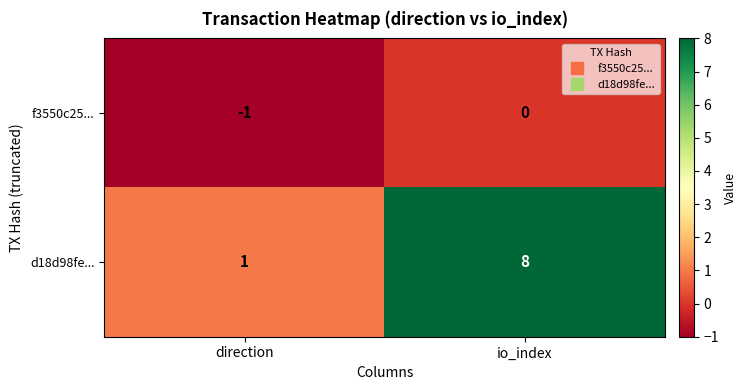

Reading right to left, what are all the values shown in this chart?

f3550c25...: 0	-1
d18d98fe...: 8	1